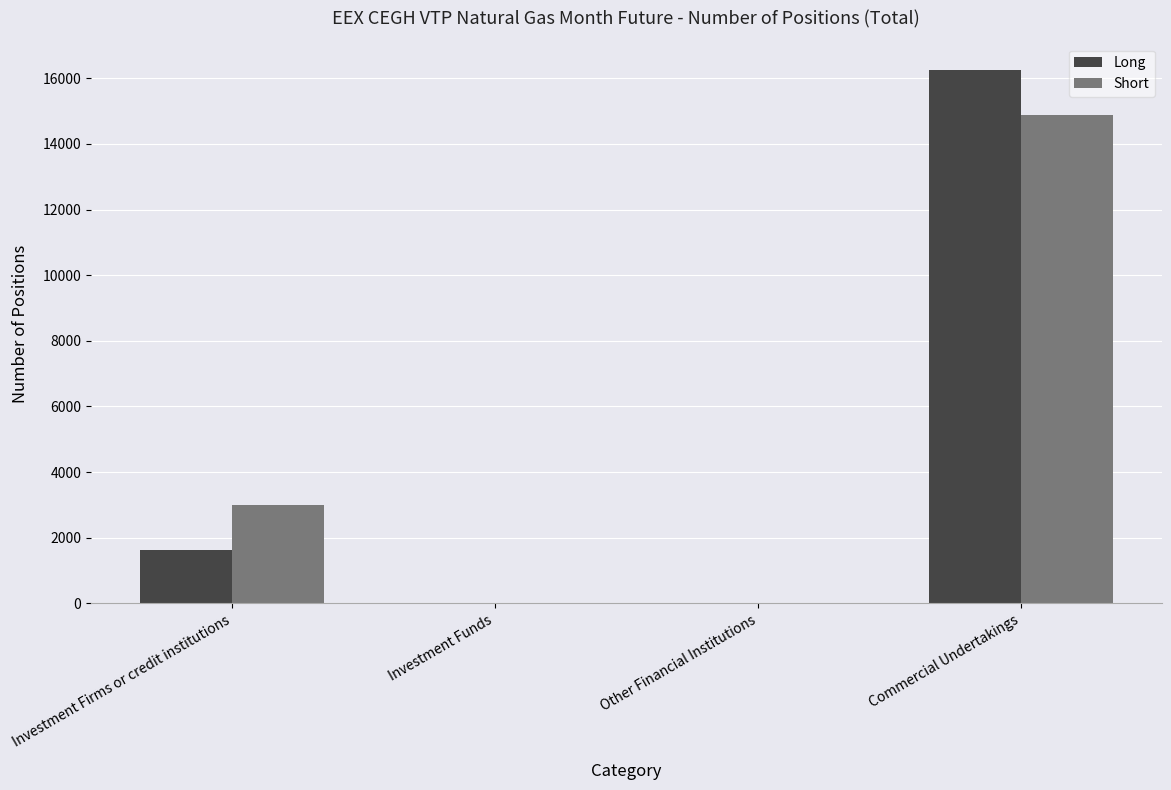

Is the value of Short at Investment Funds greater than the value of Long at Investment Firms or credit institutions?

No